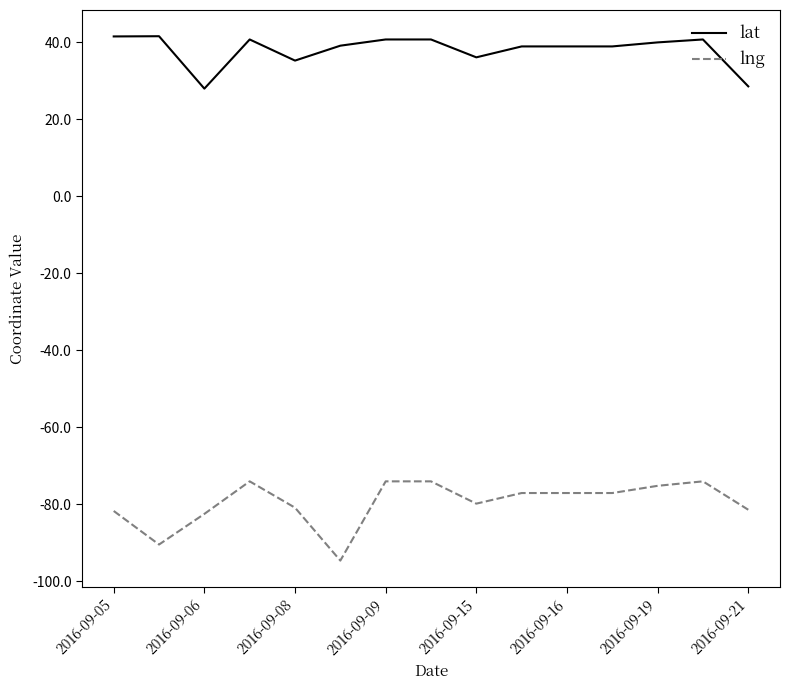

True or false: lng and lat cross at least once.

False